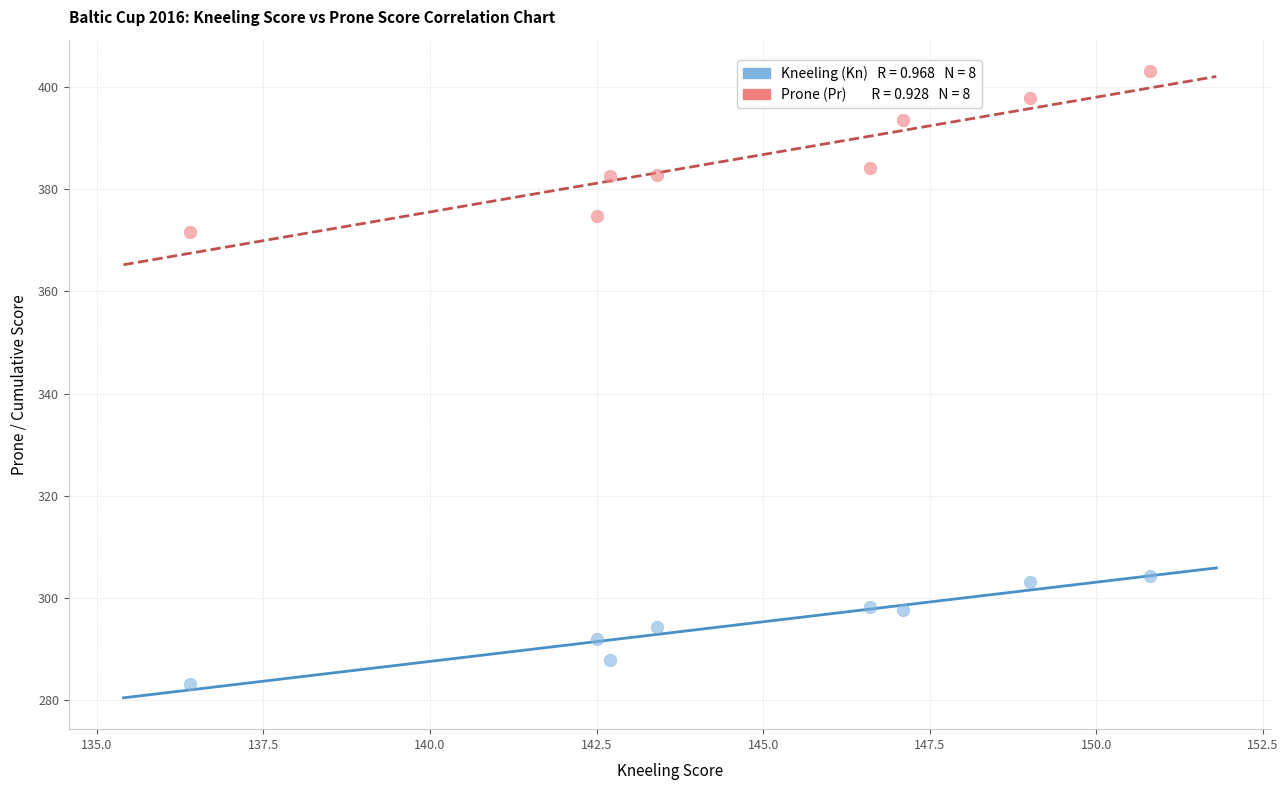

Across all series, what Y value is closest to 343?

371.7